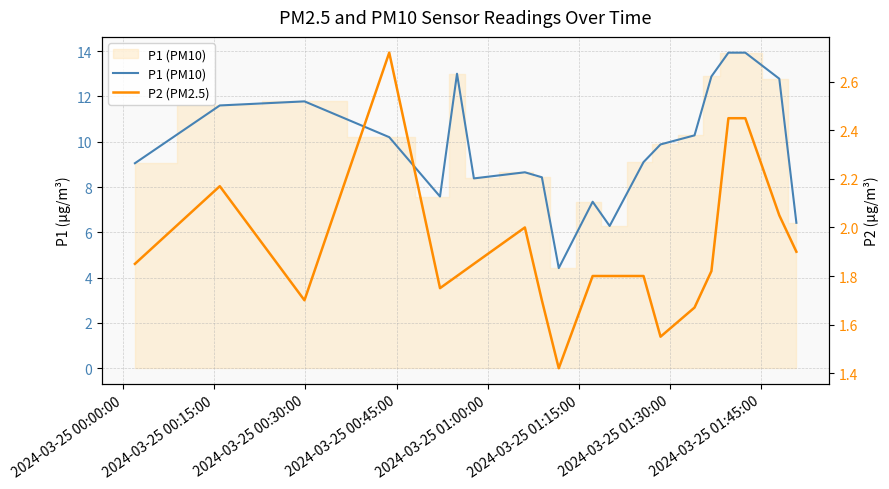

How many interior local valleys does the P1 (PM10) series have?

4